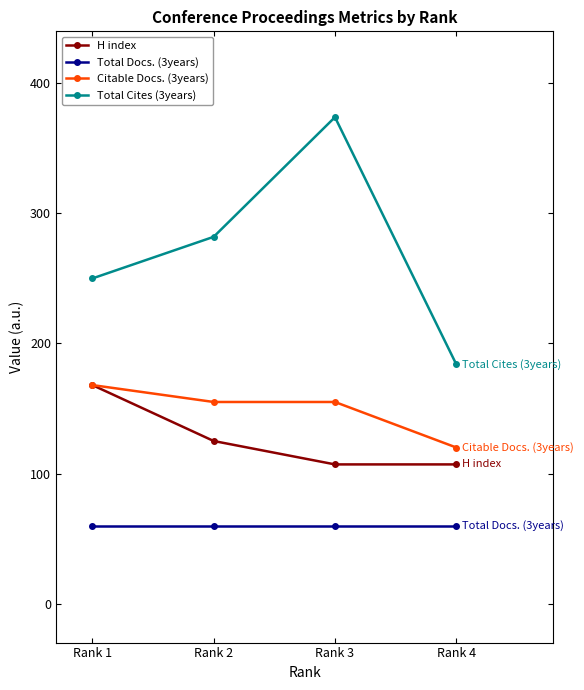

What is the lowest value of the Total Cites (3years) series?

184